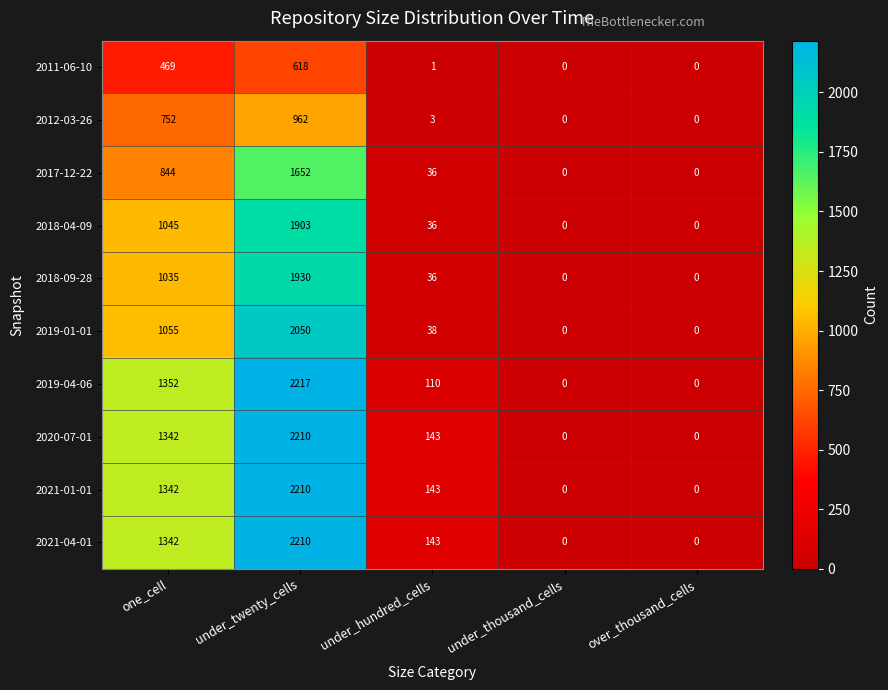

Is the value of 2017-12-22 at under_hundred_cells greater than the value of 2018-09-28 at over_thousand_cells?

Yes